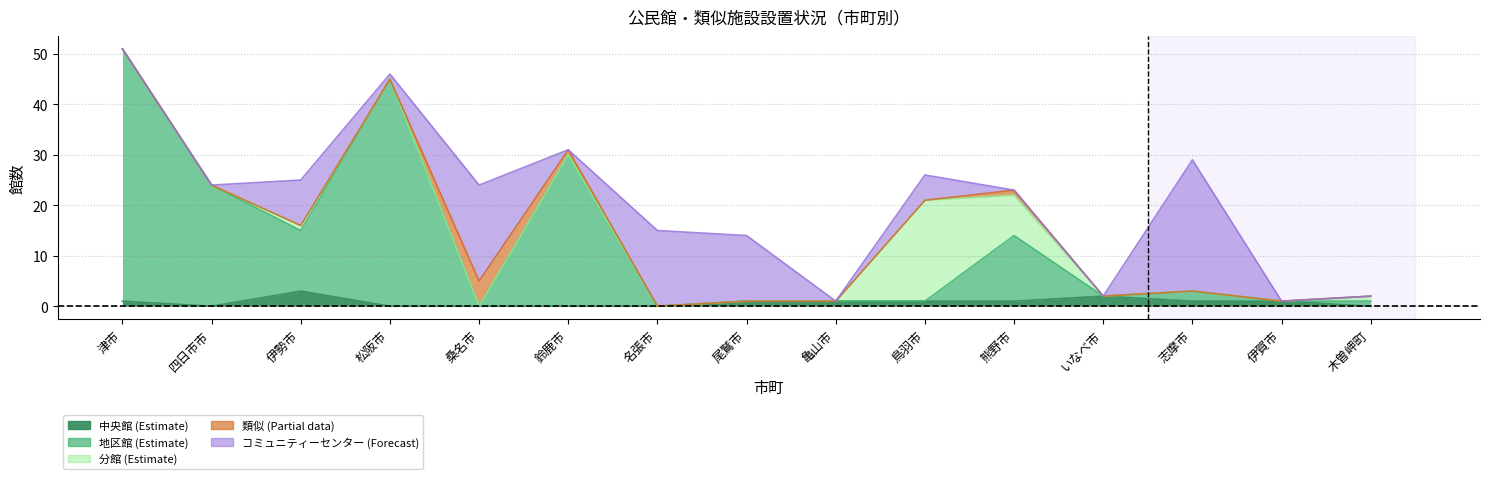

What is the average value of the 地区館 series?

12